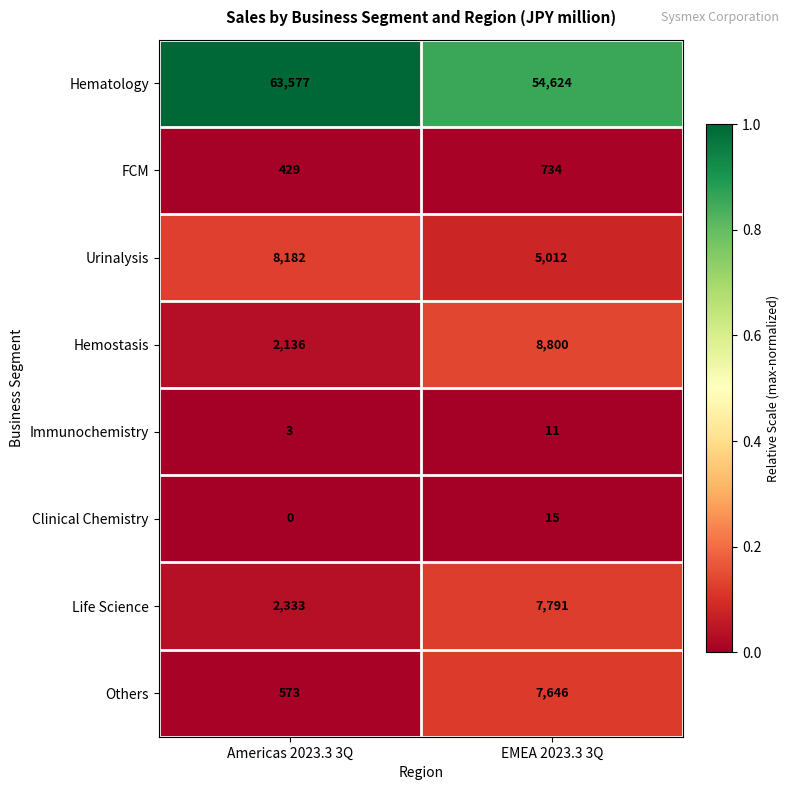

What is the difference between the maximum and minimum values in the Others series?

7073